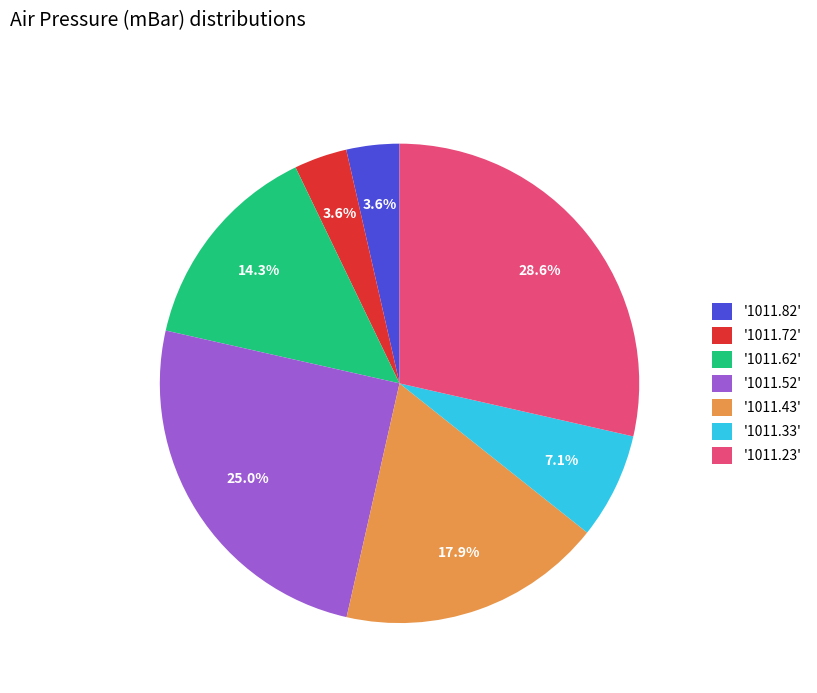

Which has a higher value, '1011.33' or '1011.62'?

'1011.62'